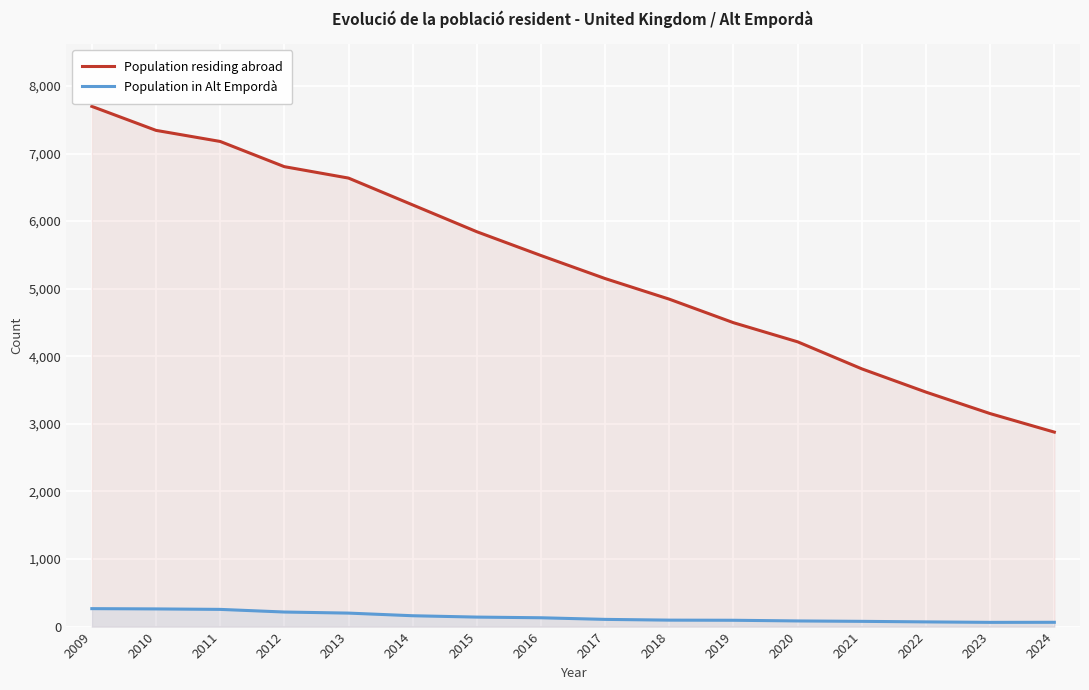

Between 2016 and 2019, which series saw the biggest shift?

Population residing abroad